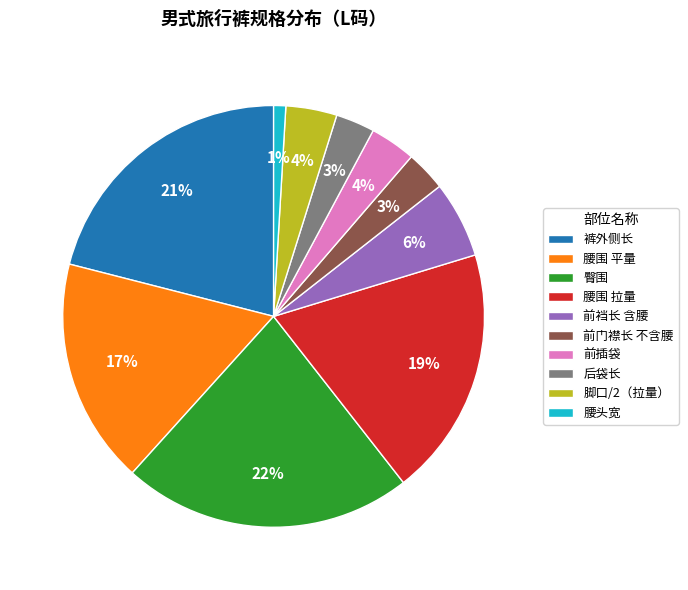

How many slices are in this pie chart?

10